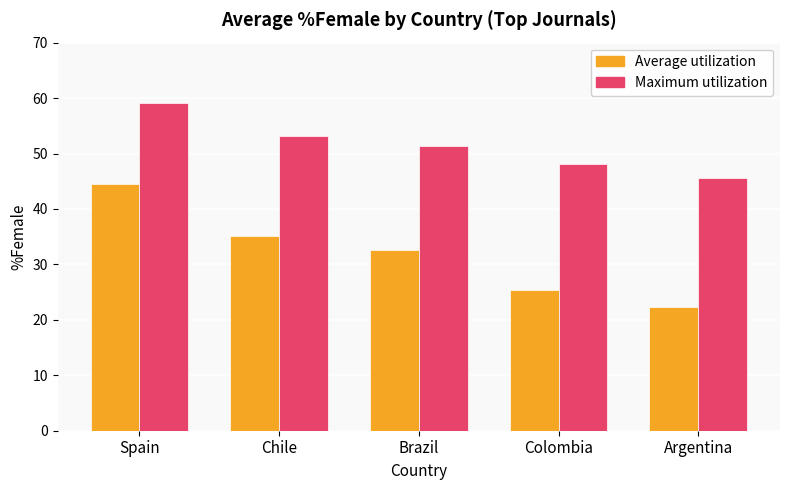

Is the value of Average utilization at Colombia greater than the value of Maximum utilization at Brazil?

No